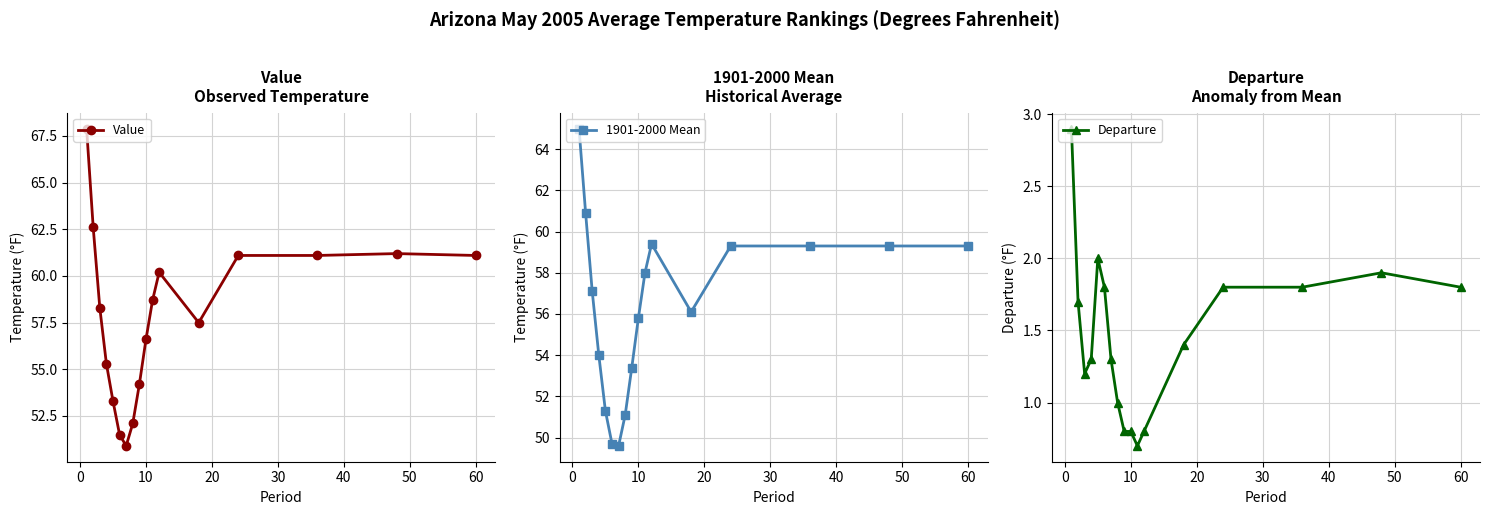

What is the maximum value for Value?

67.9